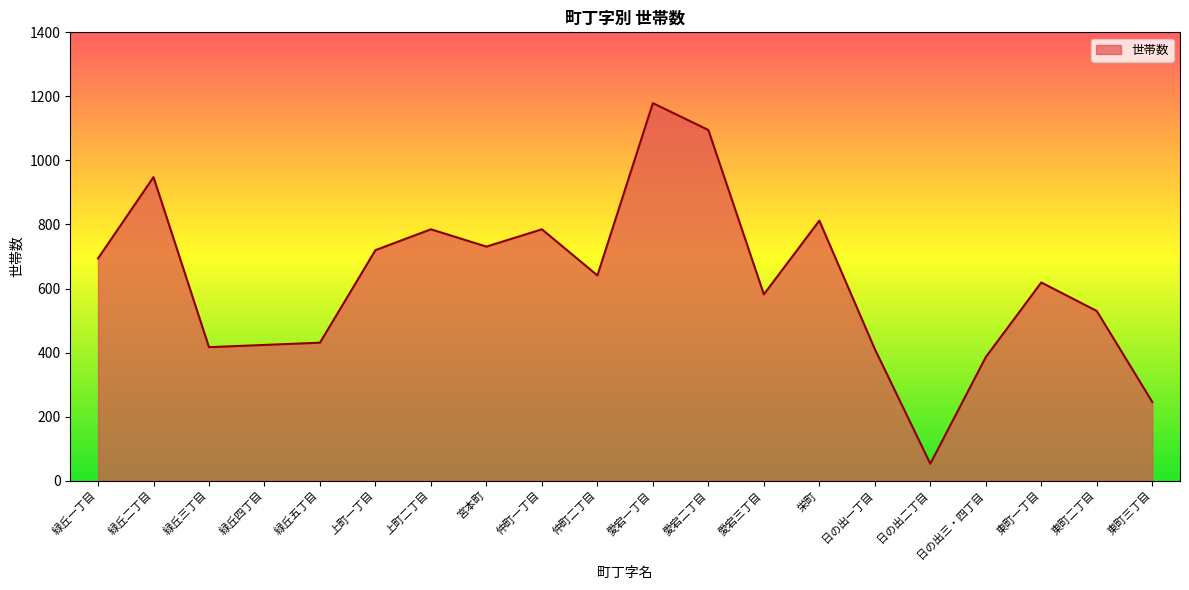

How many lines are shown in the chart?

1